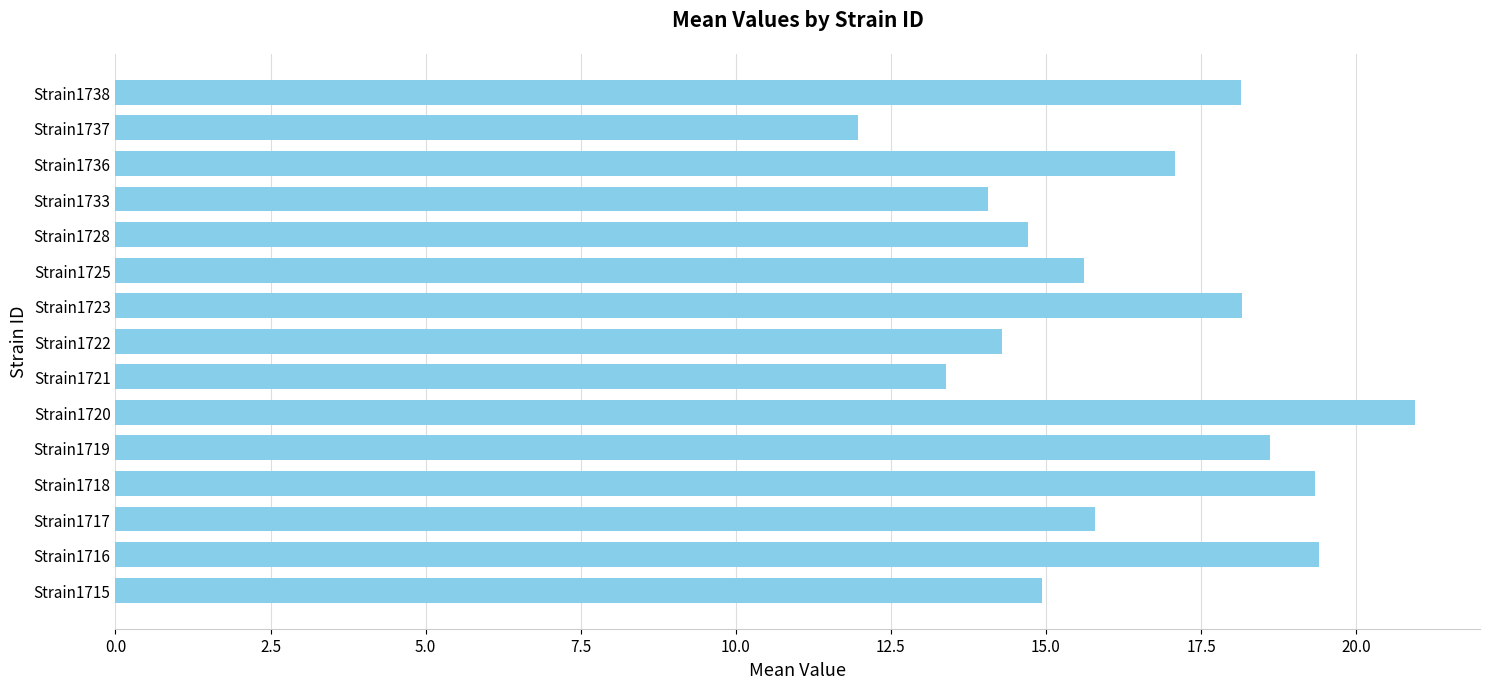

Is it true that the value at Strain1721 is 13.4?

True